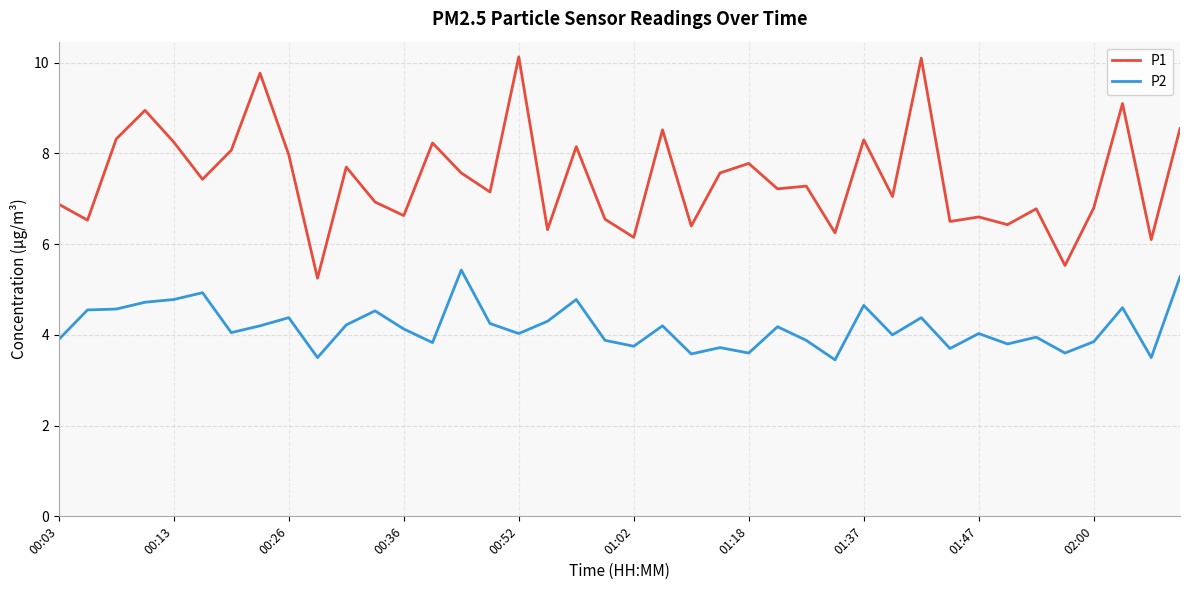

What are all the series names shown in the legend?

P1, P2